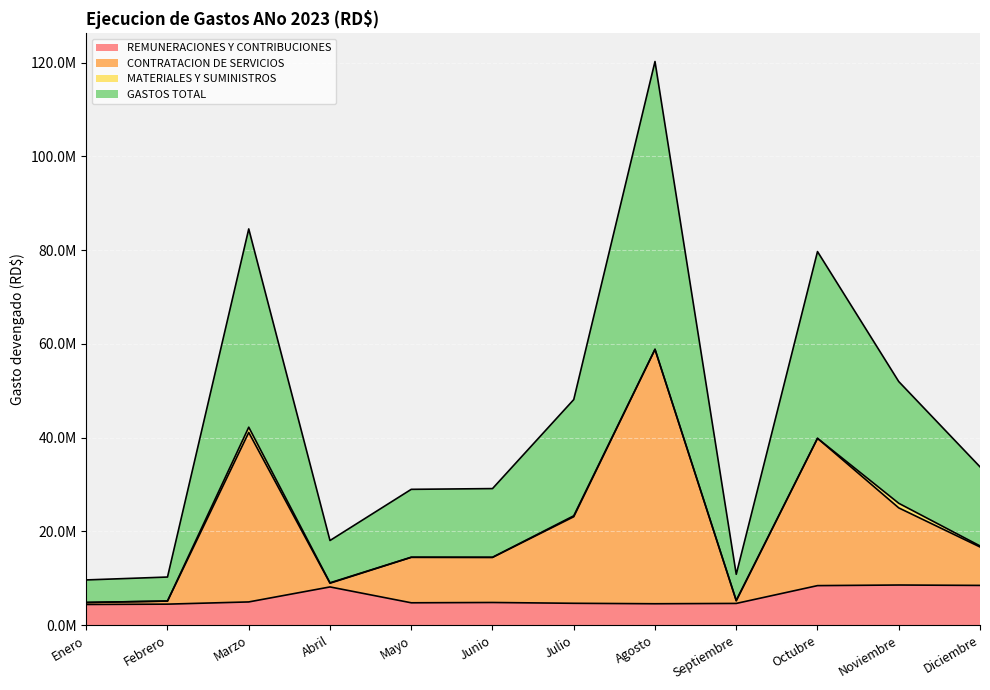

True or false: REMUNERACIONES Y CONTRIBUCIONES and GASTOS TOTAL cross at least once.

False